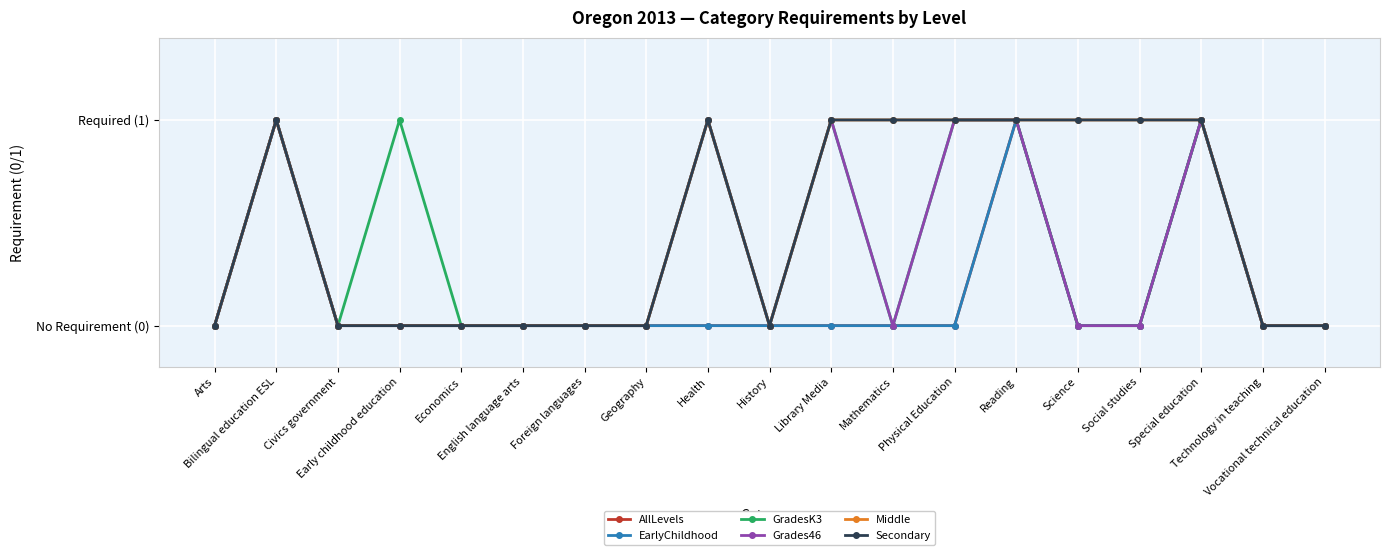

Reading left to right, transcribe all the data shown in this chart.

AllLevels: Arts=0	Bilingual education ESL=1	Civics government=0	Early childhood education=0	Economics=0	English language arts=0	Foreign languages=0	Geography=0	Health=0	History=0	Library Media=0	Mathematics=0	Physical Education=0	Reading=1	Science=0	Social studies=0	Special education=1	Technology in teaching=0	Vocational technical education=0
EarlyChildhood: Arts=0	Bilingual education ESL=1	Civics government=0	Early childhood education=0	Economics=0	English language arts=0	Foreign languages=0	Geography=0	Health=0	History=0	Library Media=0	Mathematics=0	Physical Education=0	Reading=1	Science=0	Social studies=0	Special education=1	Technology in teaching=0	Vocational technical education=0
GradesK3: Arts=0	Bilingual education ESL=1	Civics government=0	Early childhood education=1	Economics=0	English language arts=0	Foreign languages=0	Geography=0	Health=1	History=0	Library Media=1	Mathematics=0	Physical Education=1	Reading=1	Science=0	Social studies=0	Special education=1	Technology in teaching=0	Vocational technical education=0
Grades46: Arts=0	Bilingual education ESL=1	Civics government=0	Early childhood education=0	Economics=0	English language arts=0	Foreign languages=0	Geography=0	Health=1	History=0	Library Media=1	Mathematics=0	Physical Education=1	Reading=1	Science=0	Social studies=0	Special education=1	Technology in teaching=0	Vocational technical education=0
Middle: Arts=0	Bilingual education ESL=1	Civics government=0	Early childhood education=0	Economics=0	English language arts=0	Foreign languages=0	Geography=0	Health=1	History=0	Library Media=1	Mathematics=1	Physical Education=1	Reading=1	Science=1	Social studies=1	Special education=1	Technology in teaching=0	Vocational technical education=0
Secondary: Arts=0	Bilingual education ESL=1	Civics government=0	Early childhood education=0	Economics=0	English language arts=0	Foreign languages=0	Geography=0	Health=1	History=0	Library Media=1	Mathematics=1	Physical Education=1	Reading=1	Science=1	Social studies=1	Special education=1	Technology in teaching=0	Vocational technical education=0